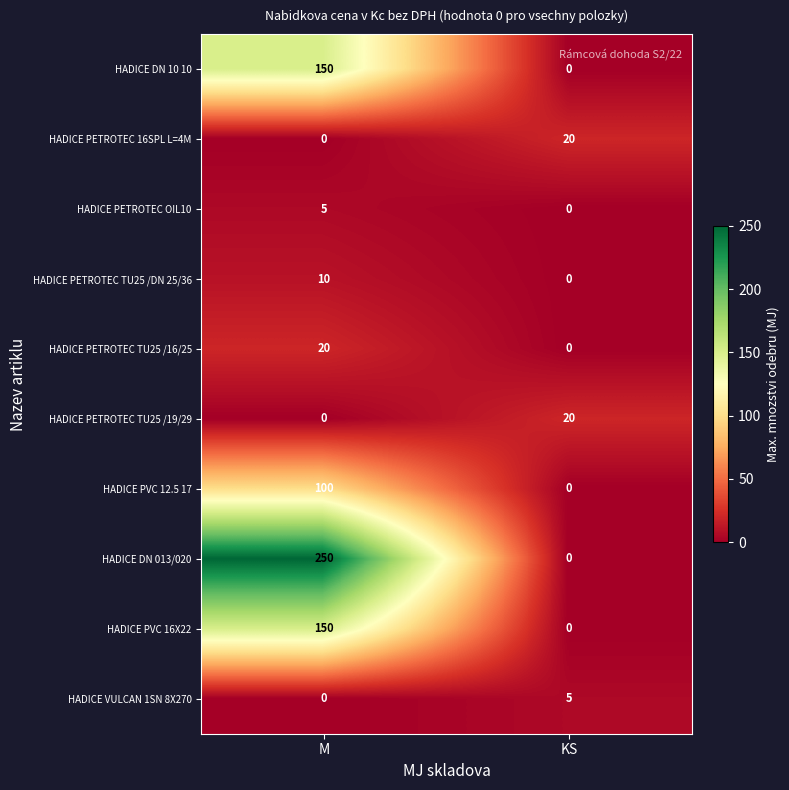

Which series has the largest total across all categories?

HADICE DN 013/020